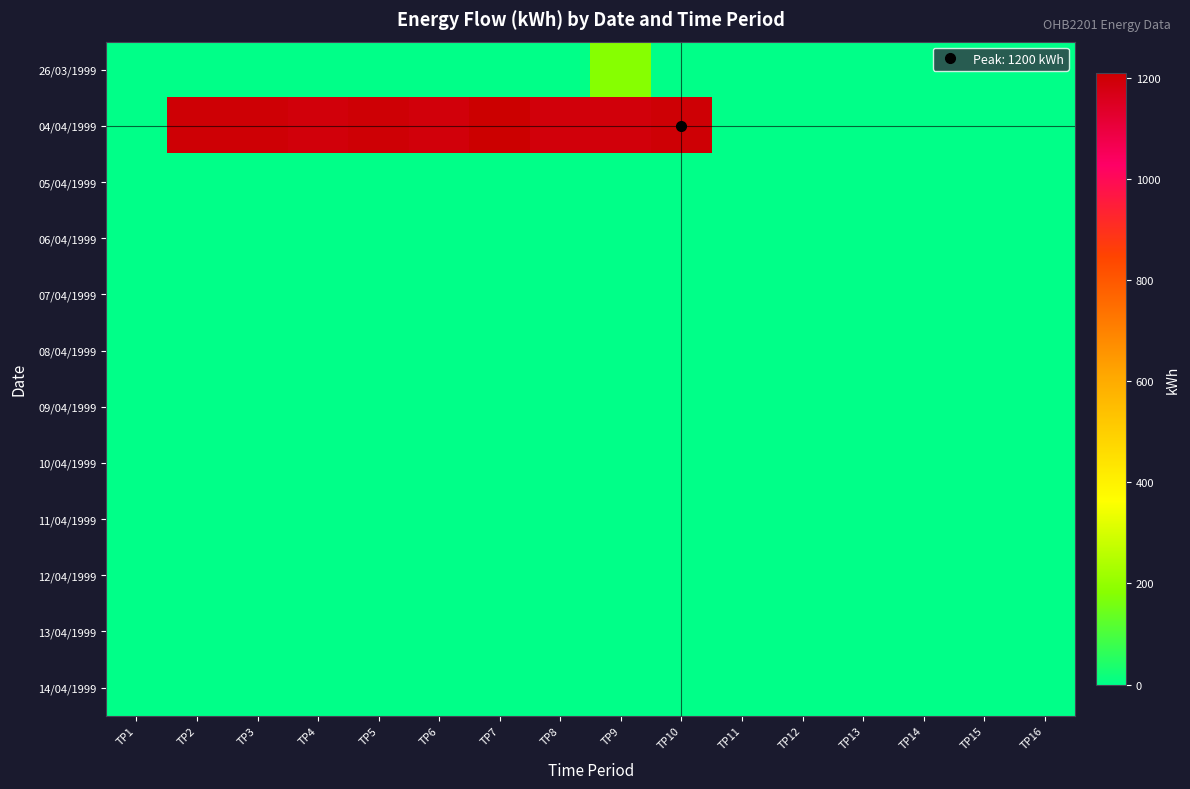

Reading left to right, transcribe all the data shown in this chart.

26/03/1999: TP1=0	TP2=0	TP3=0	TP4=0	TP5=0	TP6=0	TP7=0	TP8=0	TP9=180	TP10=0	TP11=0	TP12=0	TP13=0	TP14=0	TP15=0	TP16=0
04/04/1999: TP1=0	TP2=1200	TP3=1200	TP4=1190	TP5=1200	TP6=1190	TP7=1210	TP8=1190	TP9=1190	TP10=1200	TP11=0	TP12=0	TP13=0	TP14=0	TP15=0	TP16=0
05/04/1999: TP1=0	TP2=0	TP3=0	TP4=0	TP5=0	TP6=0	TP7=0	TP8=0	TP9=0	TP10=0	TP11=0	TP12=0	TP13=0	TP14=0	TP15=0	TP16=0
06/04/1999: TP1=0	TP2=0	TP3=0	TP4=0	TP5=0	TP6=0	TP7=0	TP8=0	TP9=0	TP10=0	TP11=0	TP12=0	TP13=0	TP14=0	TP15=0	TP16=0
07/04/1999: TP1=0	TP2=0	TP3=0	TP4=0	TP5=0	TP6=0	TP7=0	TP8=0	TP9=0	TP10=0	TP11=0	TP12=0	TP13=0	TP14=0	TP15=0	TP16=0
08/04/1999: TP1=0	TP2=0	TP3=0	TP4=0	TP5=0	TP6=0	TP7=0	TP8=0	TP9=0	TP10=0	TP11=0	TP12=0	TP13=0	TP14=0	TP15=0	TP16=0
09/04/1999: TP1=0	TP2=0	TP3=0	TP4=0	TP5=0	TP6=0	TP7=0	TP8=0	TP9=0	TP10=0	TP11=0	TP12=0	TP13=0	TP14=0	TP15=0	TP16=0
10/04/1999: TP1=0	TP2=0	TP3=0	TP4=0	TP5=0	TP6=0	TP7=0	TP8=0	TP9=0	TP10=0	TP11=0	TP12=0	TP13=0	TP14=0	TP15=0	TP16=0
11/04/1999: TP1=0	TP2=0	TP3=0	TP4=0	TP5=0	TP6=0	TP7=0	TP8=0	TP9=0	TP10=0	TP11=0	TP12=0	TP13=0	TP14=0	TP15=0	TP16=0
12/04/1999: TP1=0	TP2=0	TP3=0	TP4=0	TP5=0	TP6=0	TP7=0	TP8=0	TP9=0	TP10=0	TP11=0	TP12=0	TP13=0	TP14=0	TP15=0	TP16=0
13/04/1999: TP1=0	TP2=0	TP3=0	TP4=0	TP5=0	TP6=0	TP7=0	TP8=0	TP9=0	TP10=0	TP11=0	TP12=0	TP13=0	TP14=0	TP15=0	TP16=0
14/04/1999: TP1=0	TP2=0	TP3=0	TP4=0	TP5=0	TP6=0	TP7=0	TP8=0	TP9=0	TP10=0	TP11=0	TP12=0	TP13=0	TP14=0	TP15=0	TP16=0